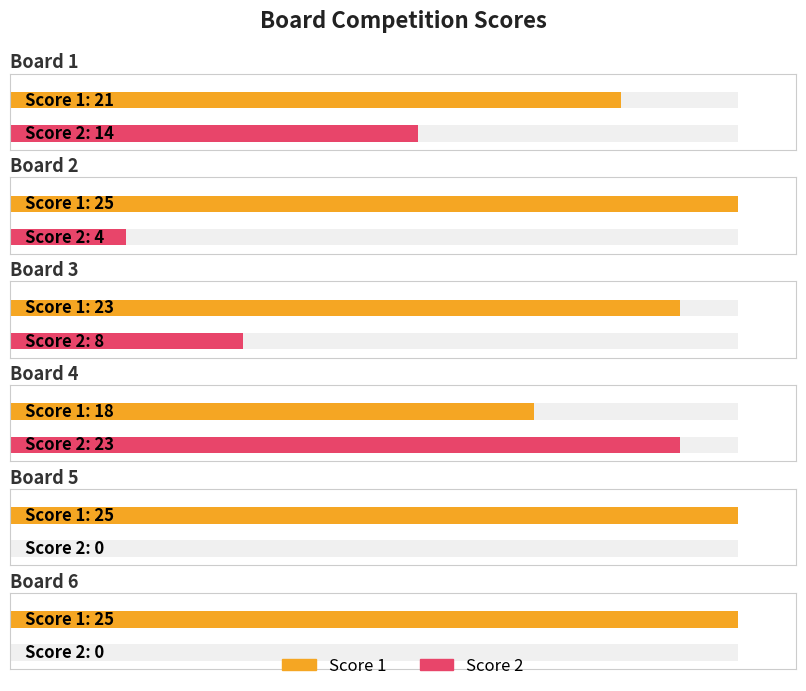

What is the difference between the maximum and minimum values in the Score 1 series?

7